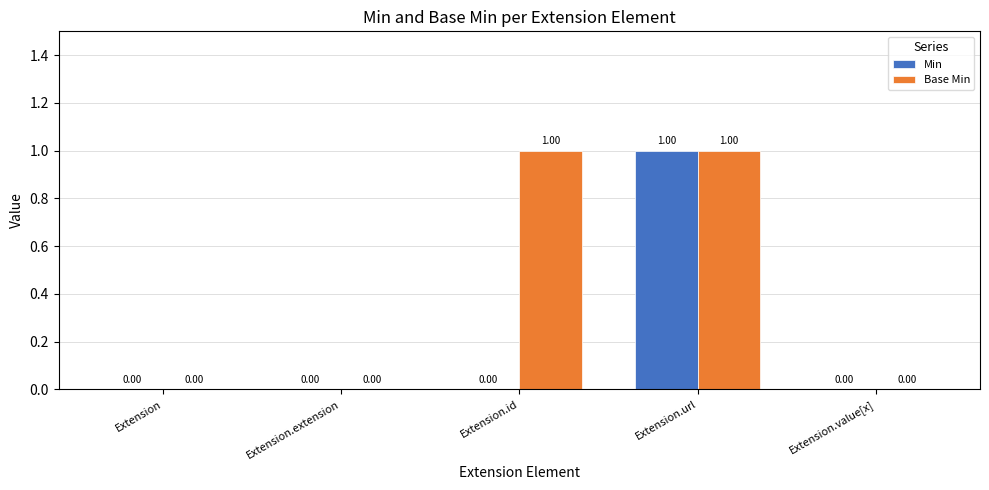

Between Extension.id and Extension.url, which series saw the biggest shift?

Min